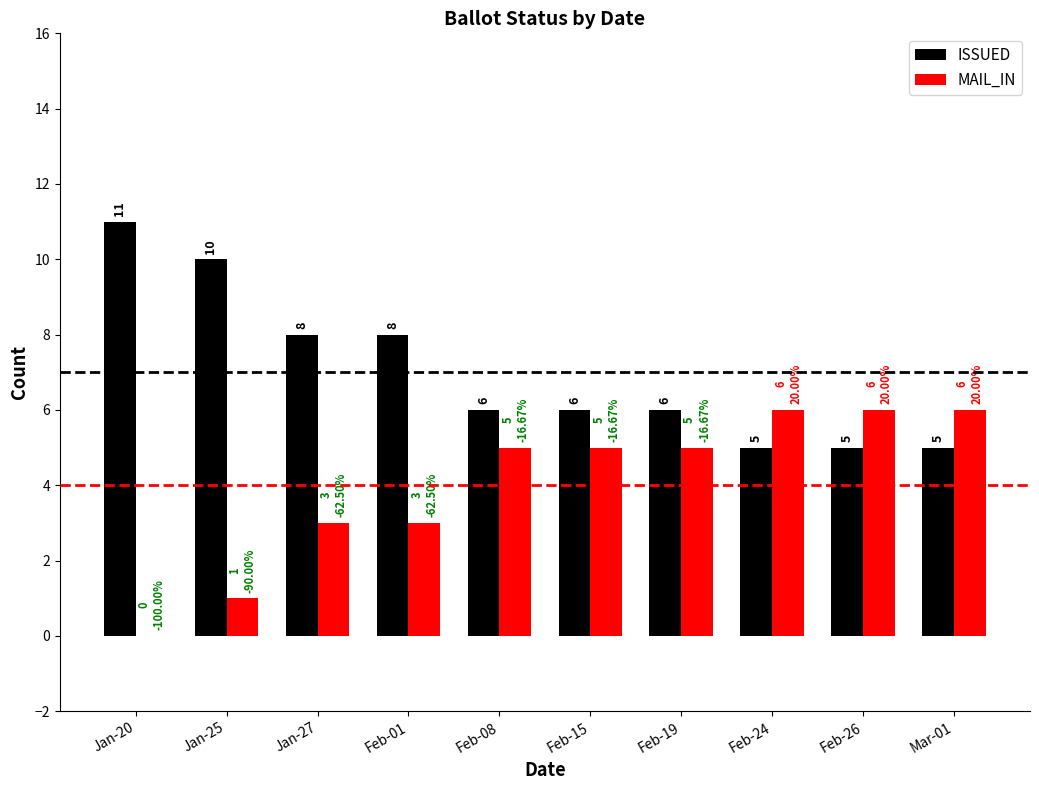

True or false: ISSUED has a value of 5 at Mar-01.

True